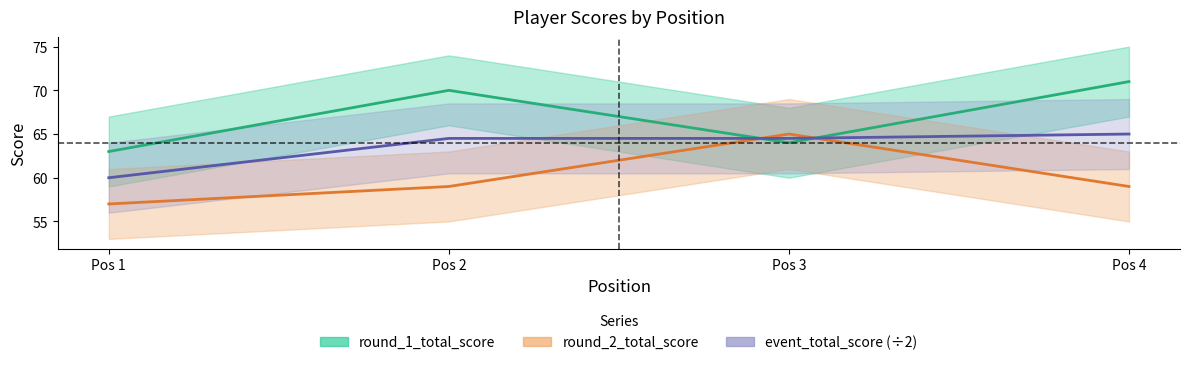

Count the round_1_total_score values in the range 64 to 71.

3